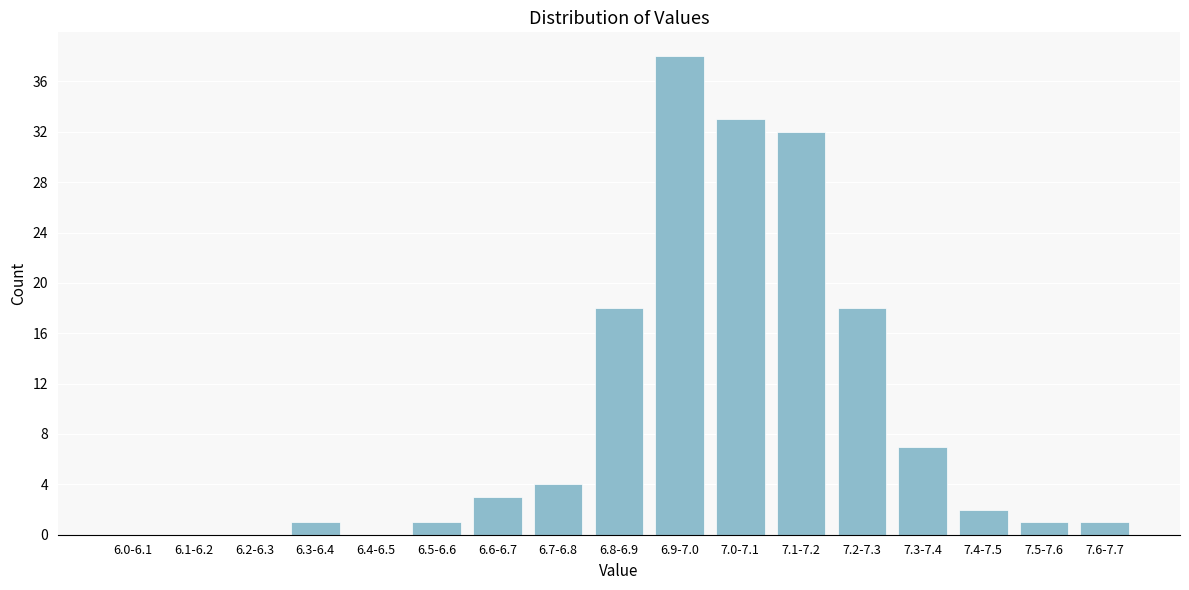

Reading right to left, what are all the values shown in this chart?

7.6-7.7=1	7.5-7.6=1	7.4-7.5=2	7.3-7.4=7	7.2-7.3=18	7.1-7.2=32	7.0-7.1=33	6.9-7.0=38	6.8-6.9=18	6.7-6.8=4	6.6-6.7=3	6.5-6.6=1	6.4-6.5=0	6.3-6.4=1	6.2-6.3=0	6.1-6.2=0	6.0-6.1=0